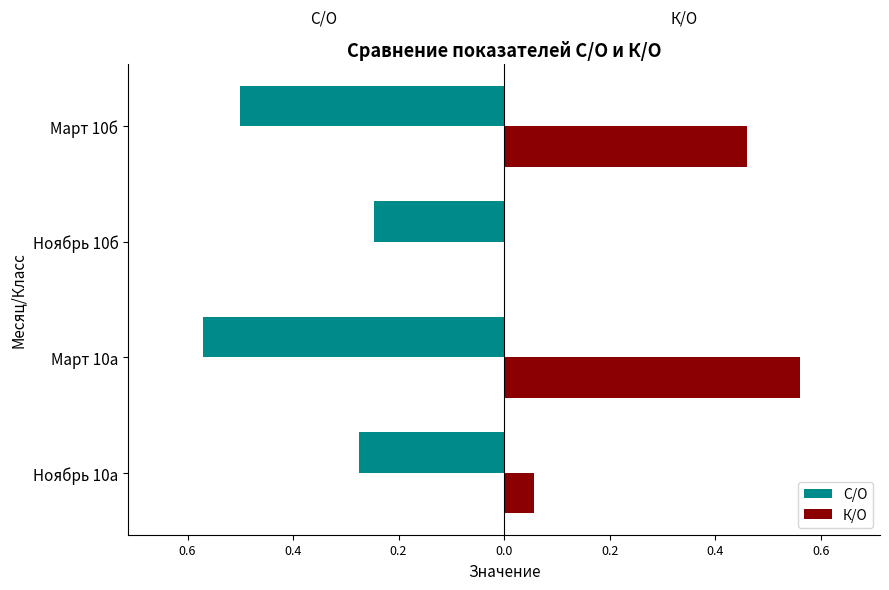

What are all the series names shown in the legend?

С/О, К/О